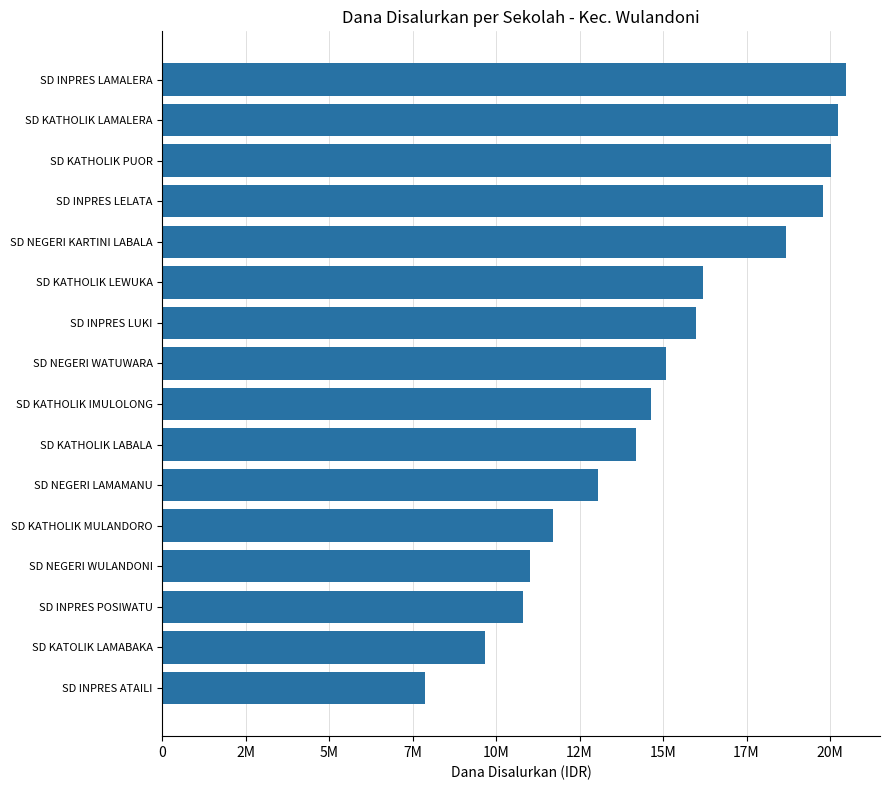

Are the bars grouped side by side (vs. stacked)?

No